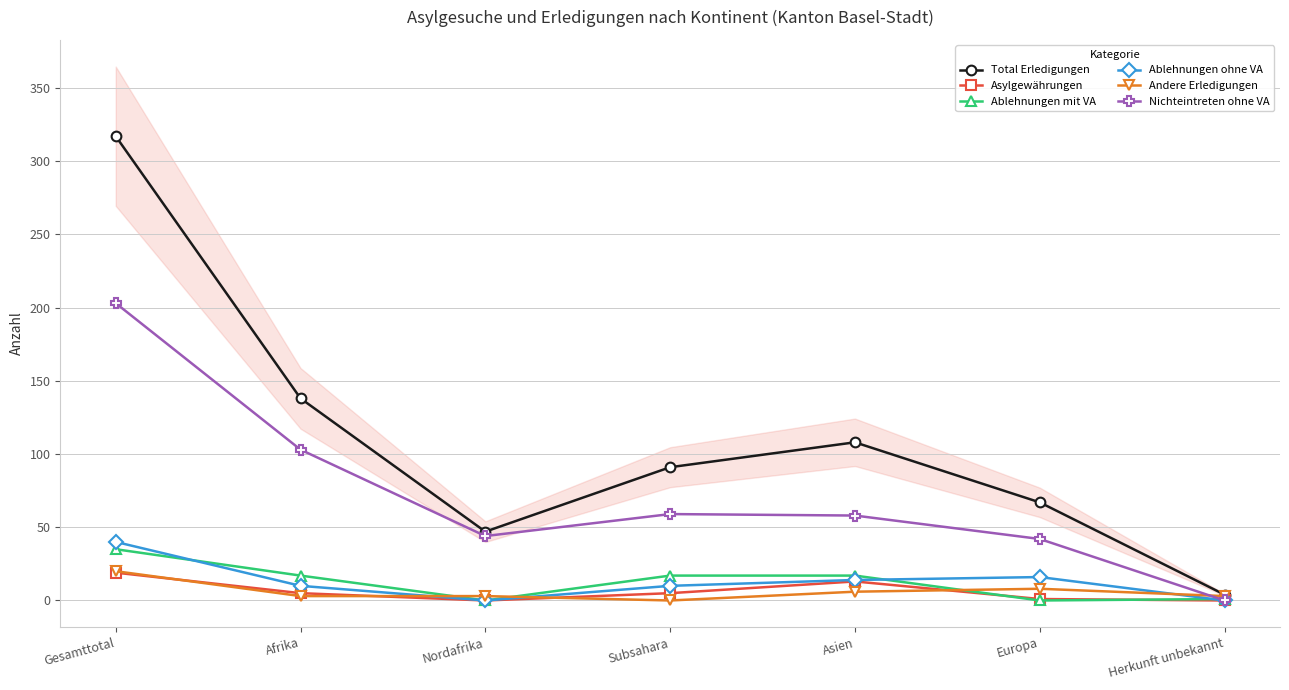

How many intersections are there between Ablehnungen ohne VA and Andere Erledigungen?

3